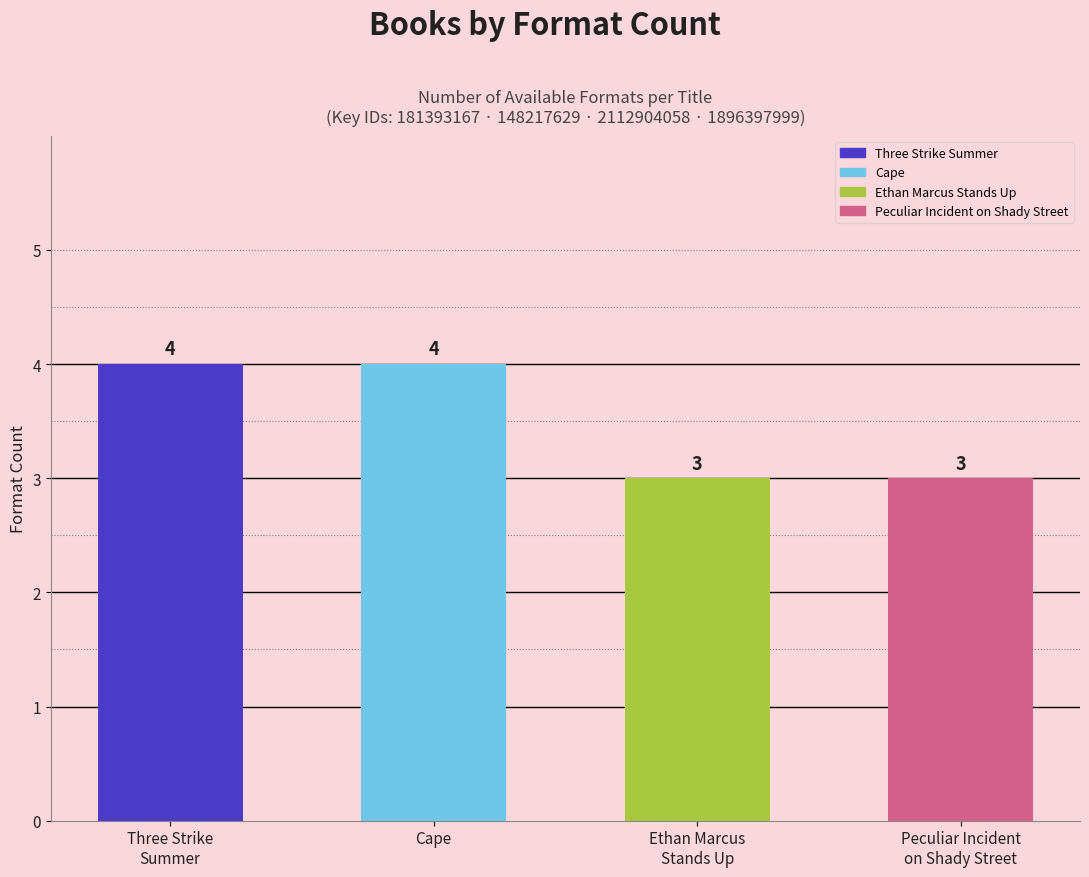

Is it true that the value at Cape is 7?

False